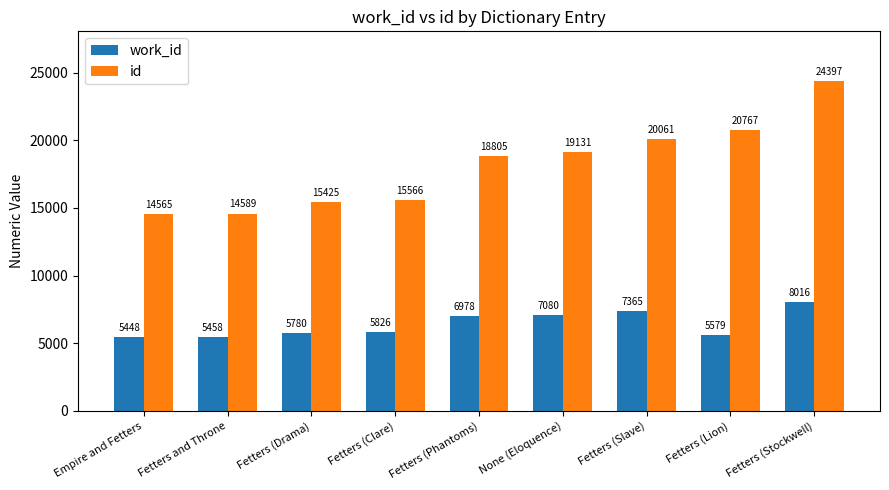

What is the label of the 8th bar from the right?

Fetters and Throne